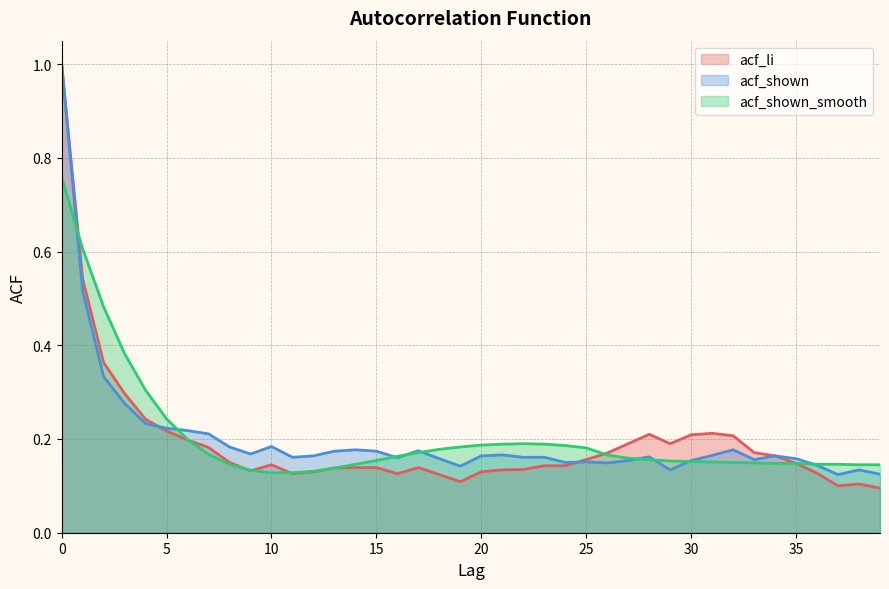

Reading left to right, transcribe all the data shown in this chart.

acf_li: 1.0	0.5	0.4	0.3	0.2	0.2	0.2	0.2	0.1	0.1	0.1	0.1	0.1	0.1	0.1	0.1	0.1	0.1	0.1	0.1	0.1	0.1	0.1	0.1	0.1	0.2	0.2	0.2	0.2	0.2	0.2	0.2	0.2	0.2	0.2	0.1	0.1	0.1	0.1	0.1
acf_shown: 1.0	0.5	0.3	0.3	0.2	0.2	0.2	0.2	0.2	0.2	0.2	0.2	0.2	0.2	0.2	0.2	0.2	0.2	0.2	0.1	0.2	0.2	0.2	0.2	0.1	0.2	0.1	0.2	0.2	0.1	0.2	0.2	0.2	0.2	0.2	0.2	0.1	0.1	0.1	0.1
acf_shown_smooth: 0.8	0.6	0.5	0.4	0.3	0.2	0.2	0.2	0.1	0.1	0.1	0.1	0.1	0.1	0.1	0.2	0.2	0.2	0.2	0.2	0.2	0.2	0.2	0.2	0.2	0.2	0.2	0.2	0.2	0.2	0.2	0.2	0.1	0.1	0.1	0.1	0.1	0.1	0.1	0.1